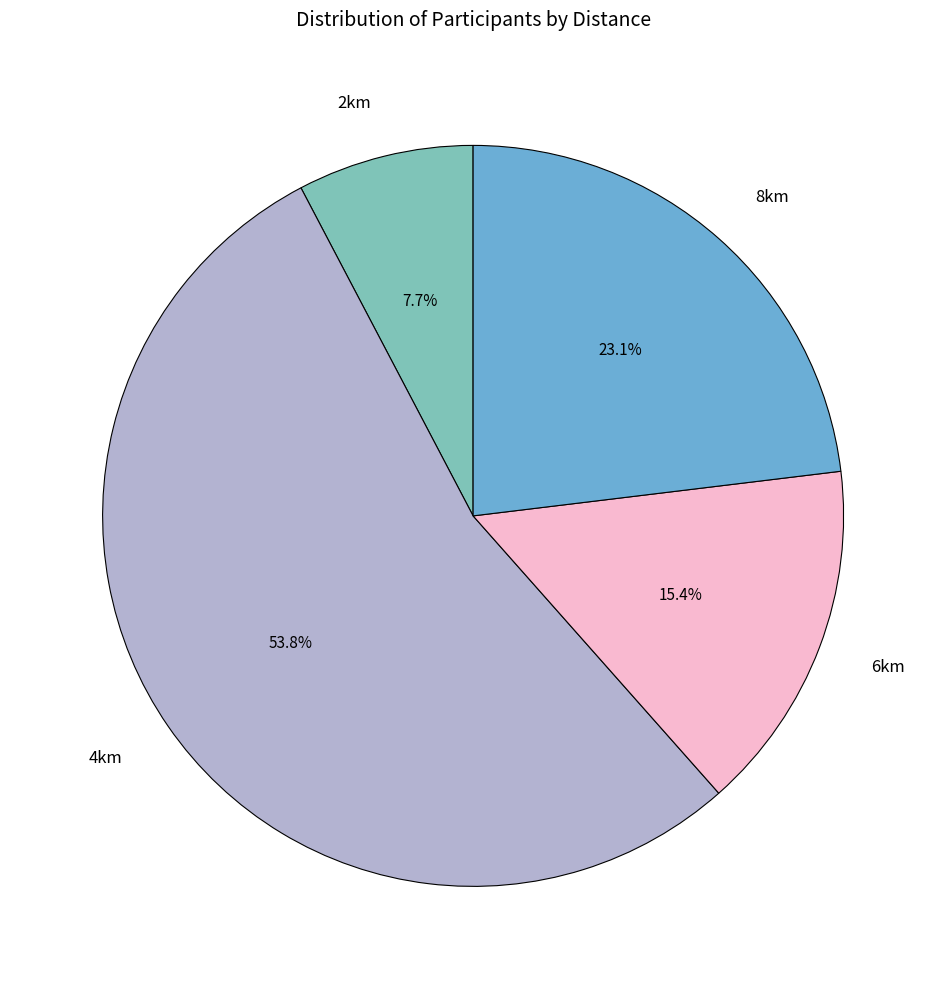

What portion of the pie excludes 4km?

46.2%